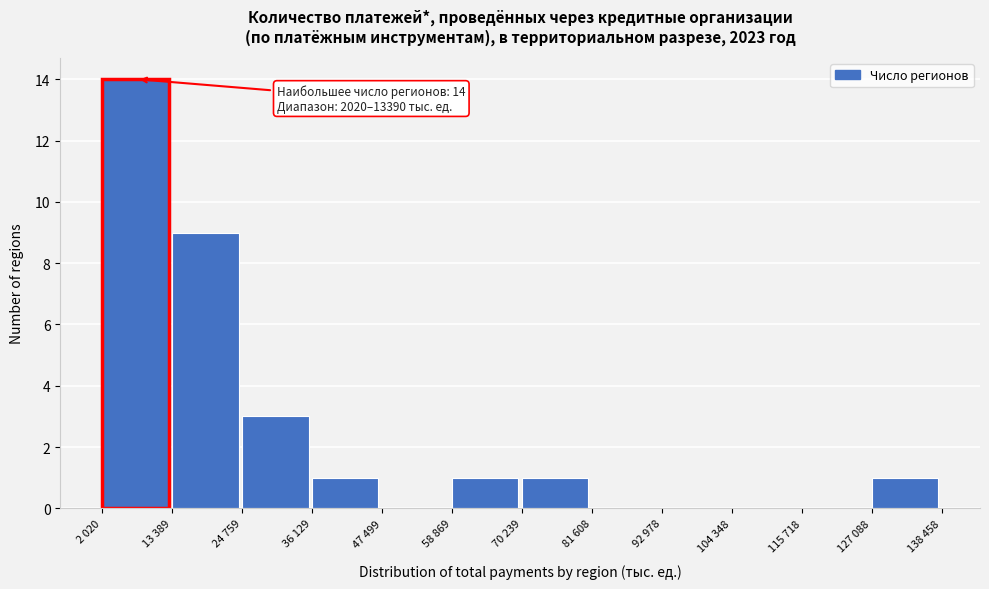

Reading right to left, list all the values displayed in this chart.

127 088=1	115 718=0	104 348=0	92 978=0	81 608=0	70 239=1	58 869=1	47 499=0	36 129=1	24 759=3	13 389=9	2 020=14